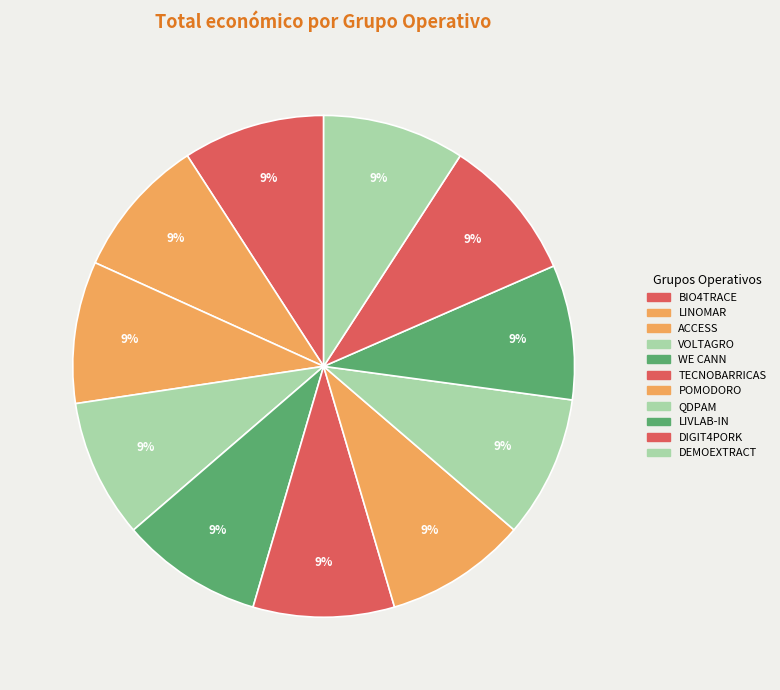

To the nearest percent, what is the combined percentage of WE CANN and LINOMAR?

18%